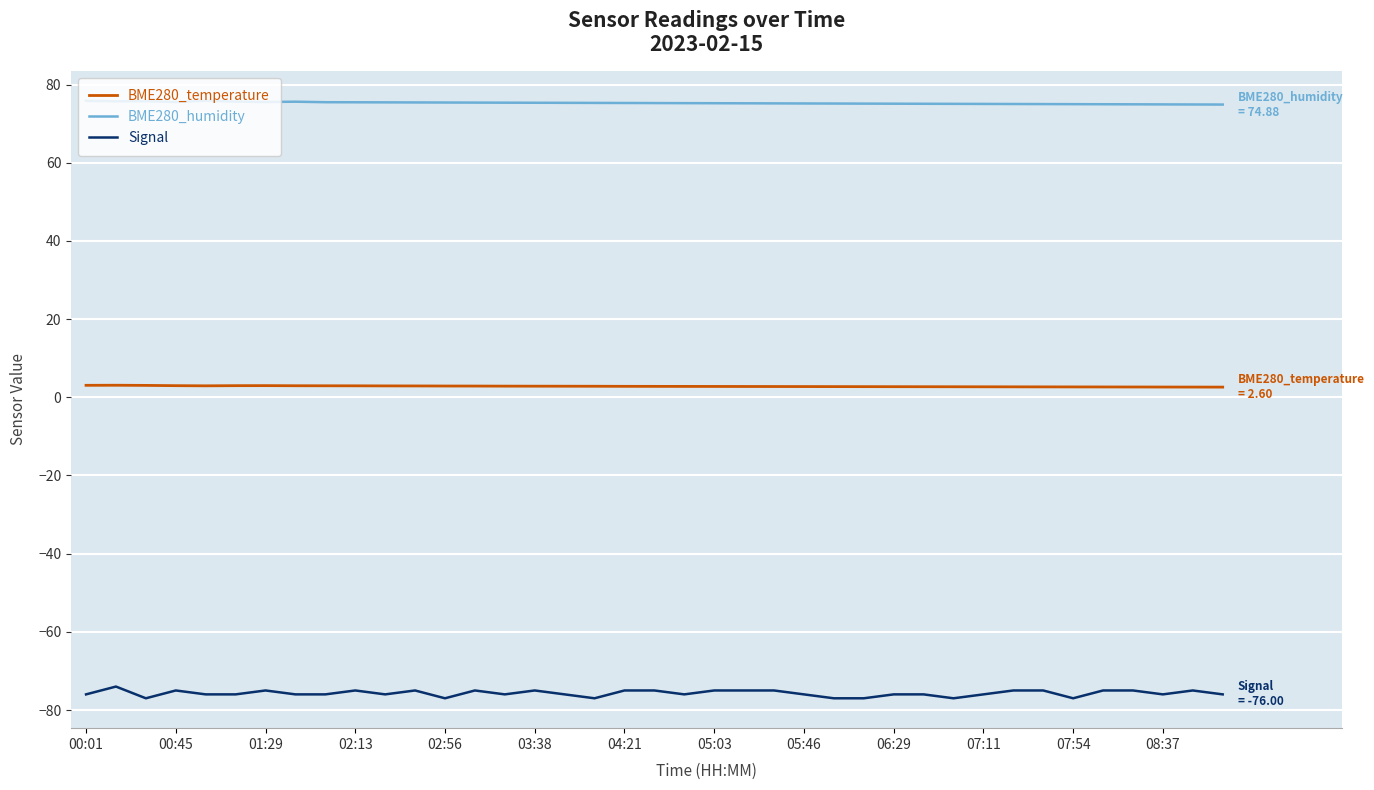

What are all the series names shown in the legend?

BME280_temperature, BME280_humidity, Signal